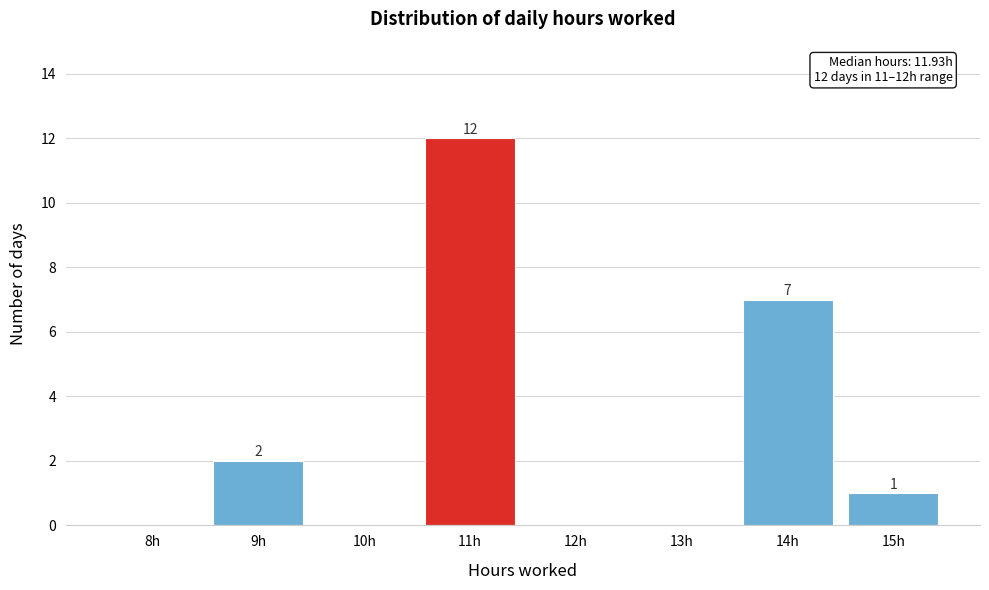

Reading left to right, what are all the values shown in this chart?

8h=0	9h=2	10h=0	11h=12	12h=0	13h=0	14h=7	15h=1